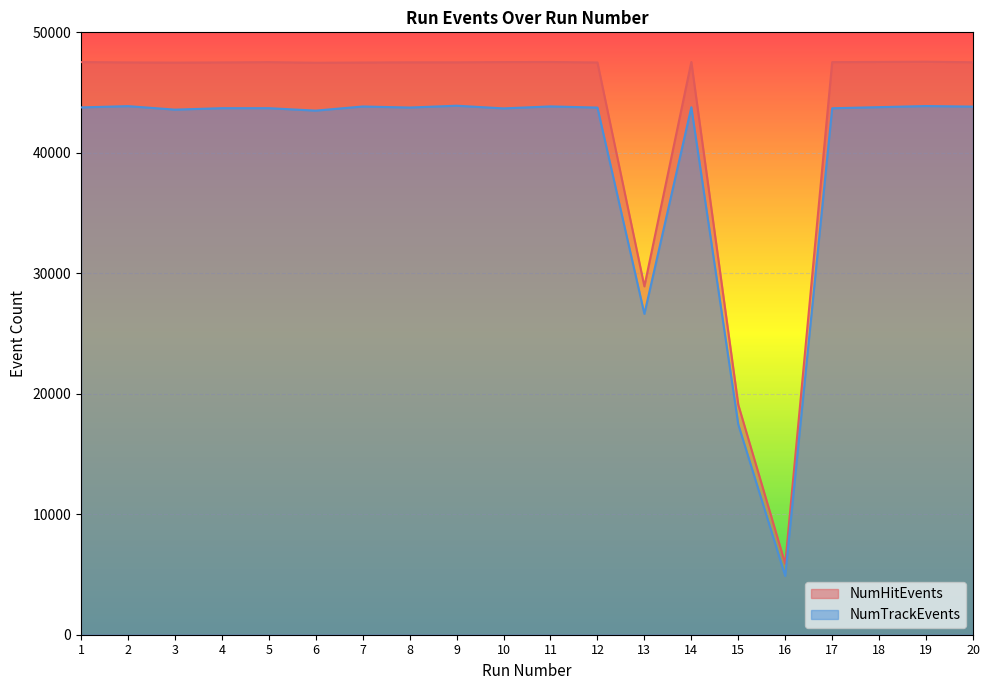

Rank the categories by NumTrackEvents value from highest to lowest.

9, 19, 2, 11, 7, 20, 18, 14, 1, 8, 12, 4, 5, 17, 10, 3, 6, 13, 15, 16